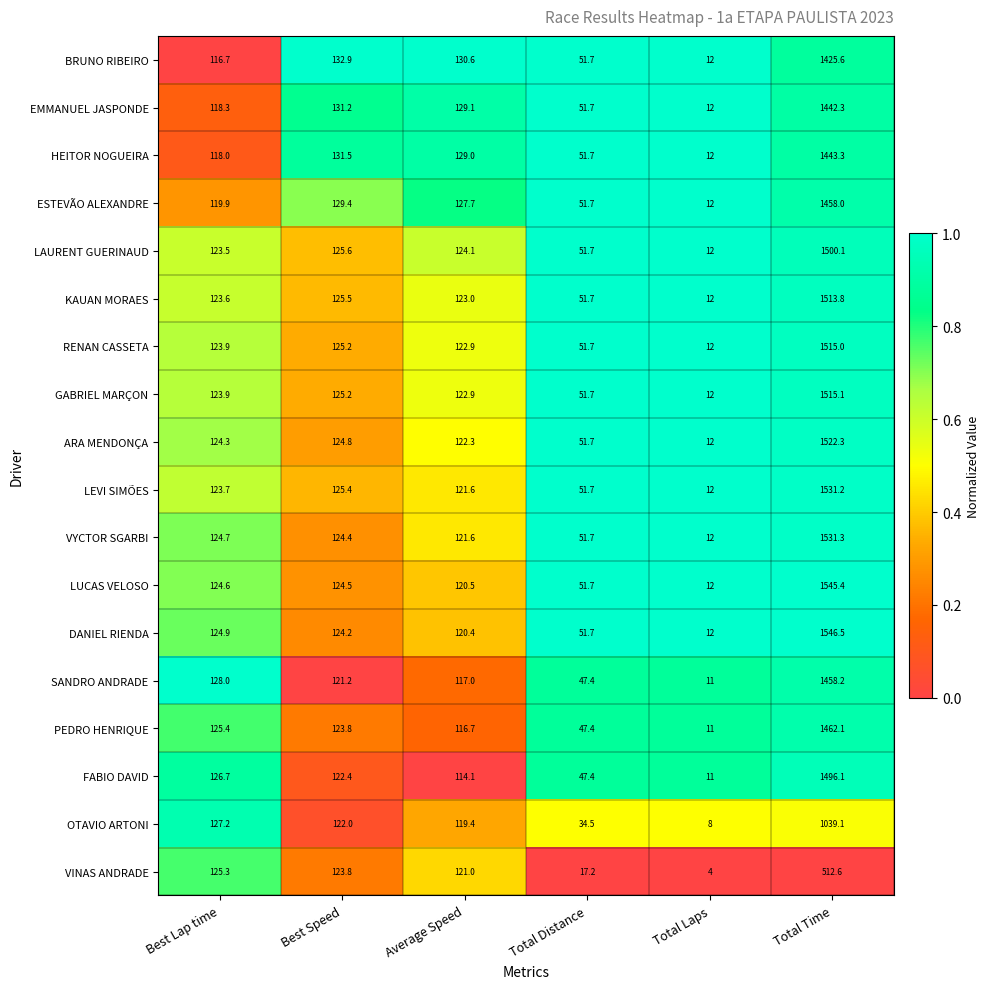

True or false: VINAS ANDRADE has a value of 121.0 at Average Speed.

True